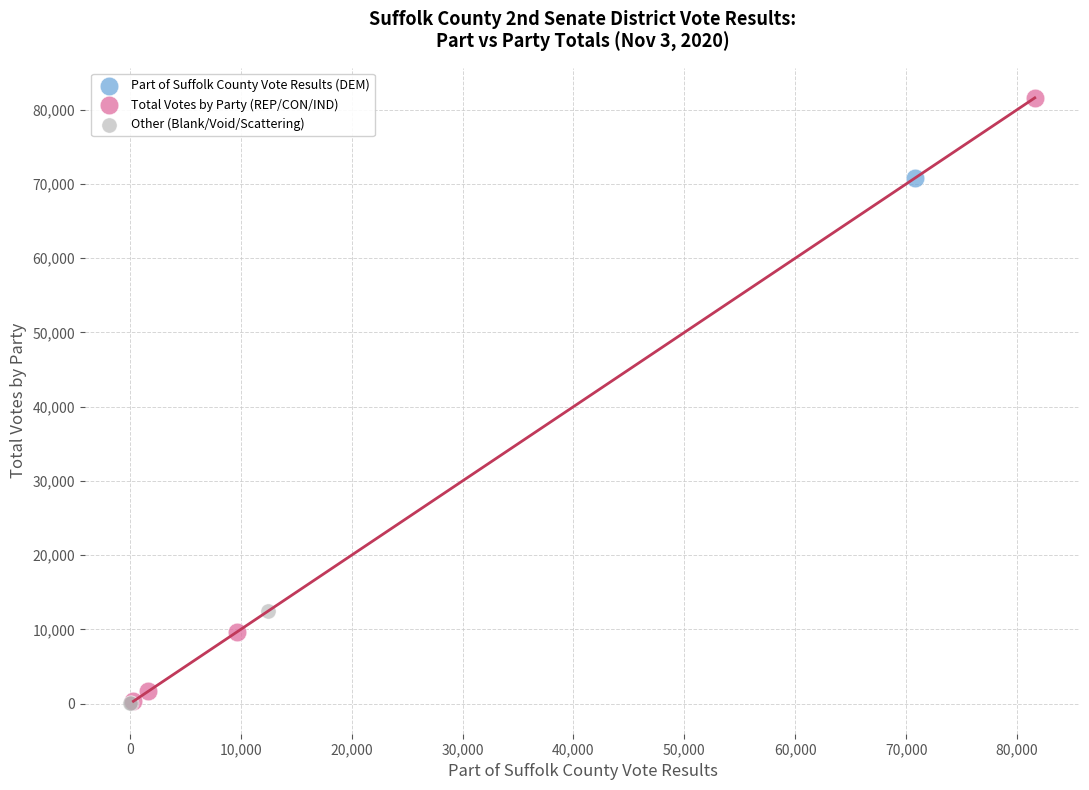

What are all the series names shown in the legend?

Part of Suffolk County Vote Results (DEM), Total Votes by Party (REP/CON/IND), Other (Blank/Void/Scattering)